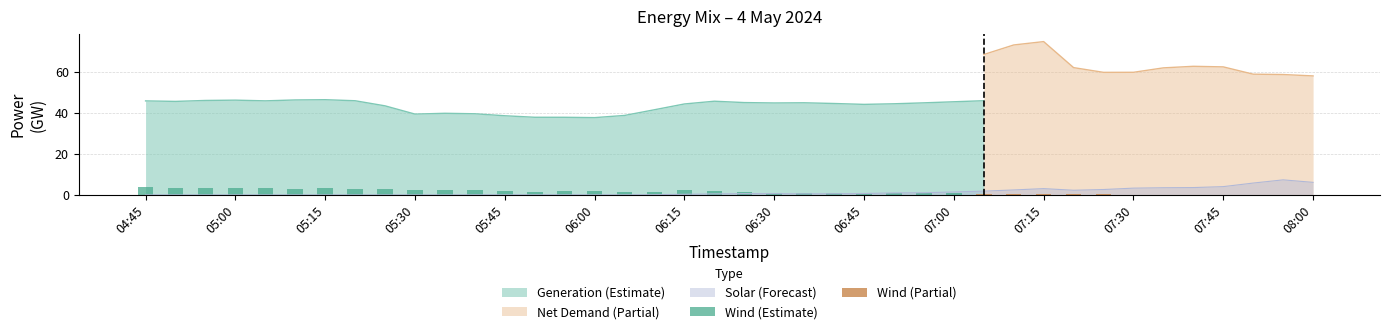

What is the highest value of the Generation (Estimate) series?

46.5